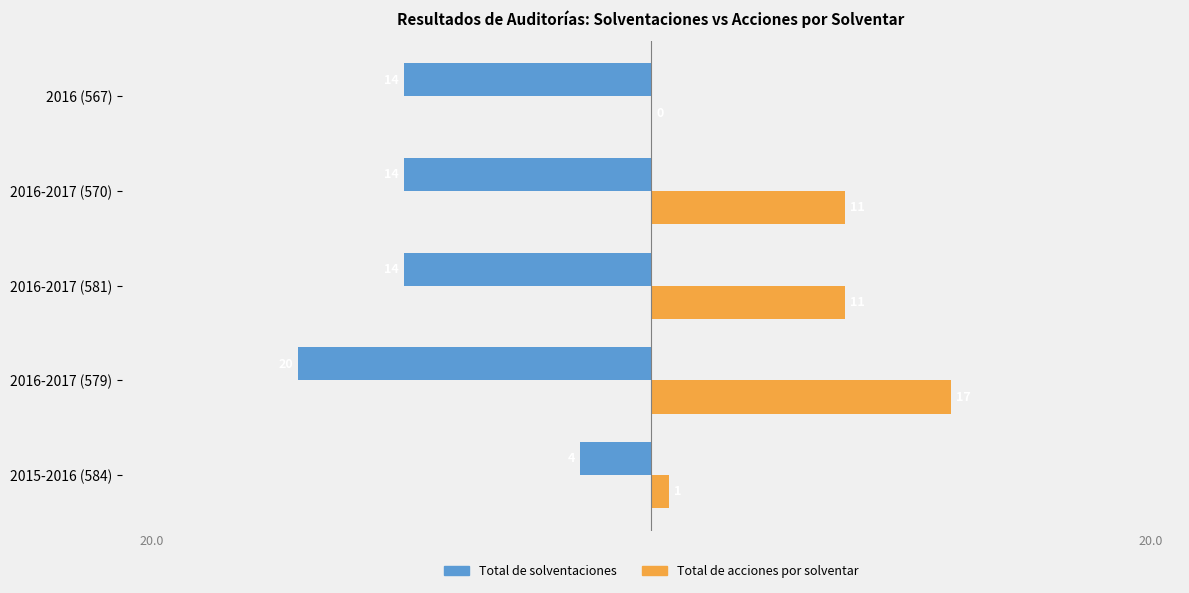

What is the value of the Total de acciones por solventar bar at the 2nd from the left?

17